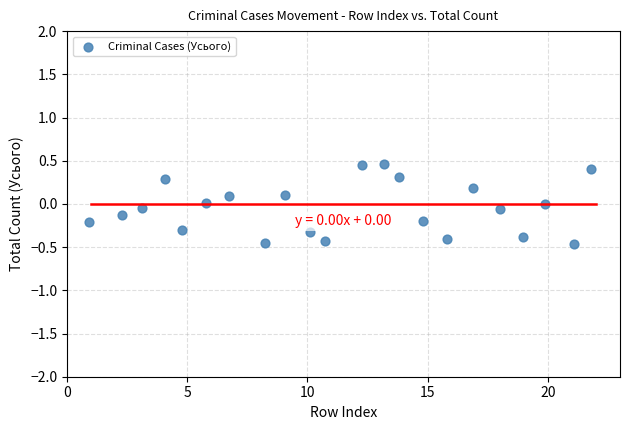

What is the range of X values (max minus min)?

20.9